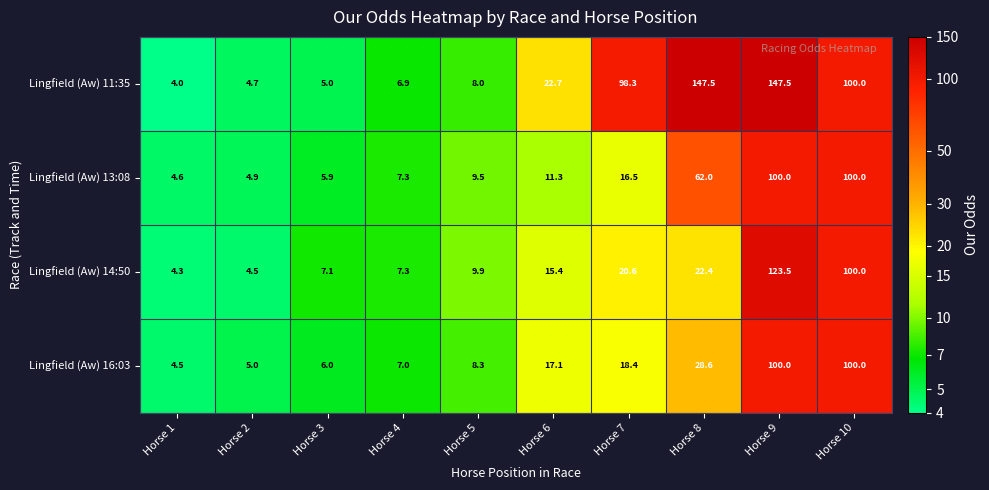

What is the greatest value displayed?

147.5